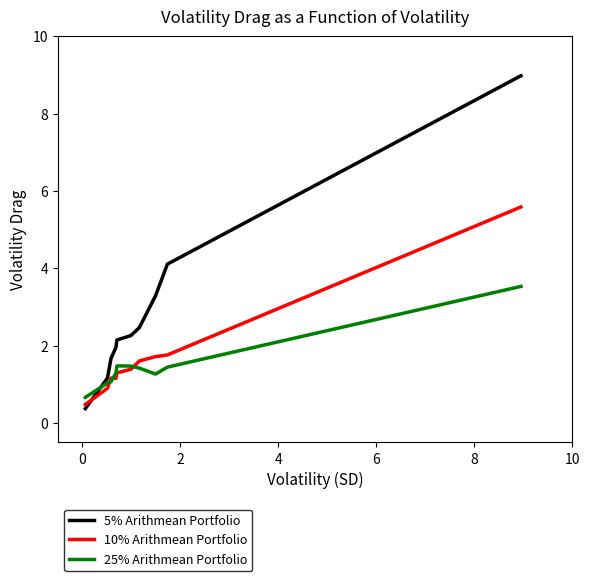

Rank the series by their maximum value, from lowest to highest.

25% Arithmean Portfolio, 10% Arithmean Portfolio, 5% Arithmean Portfolio